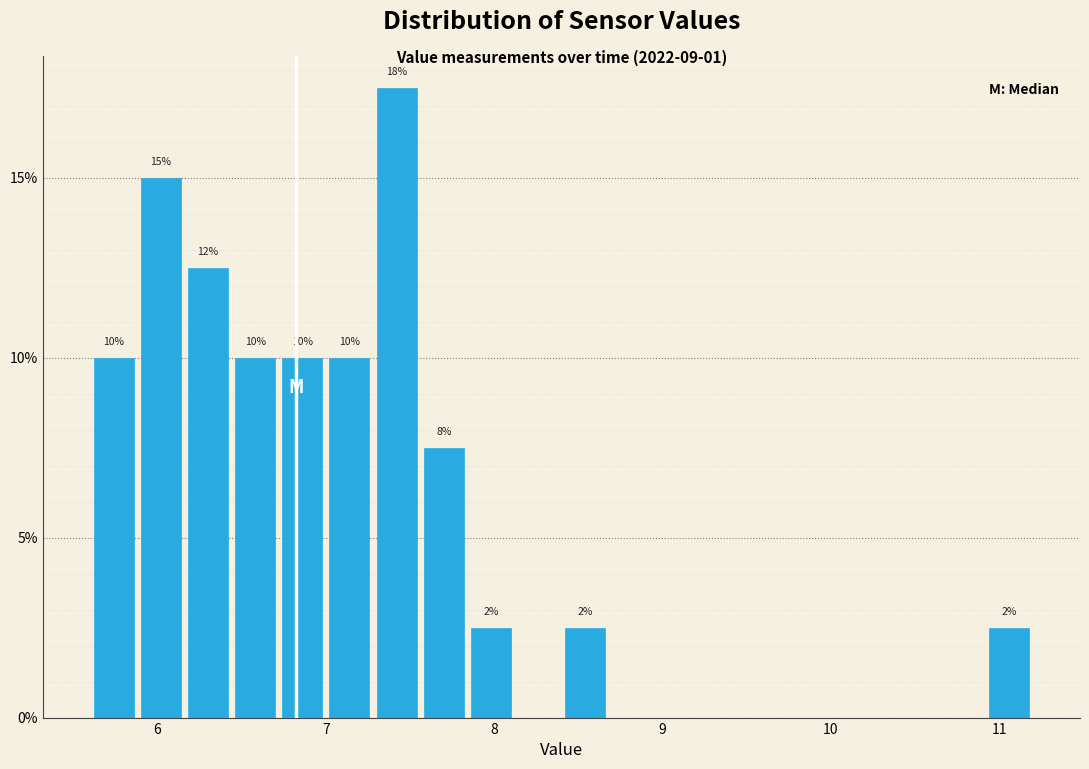

Read against the x-axis, roughly where is the centre of the tallest bar?

7.4